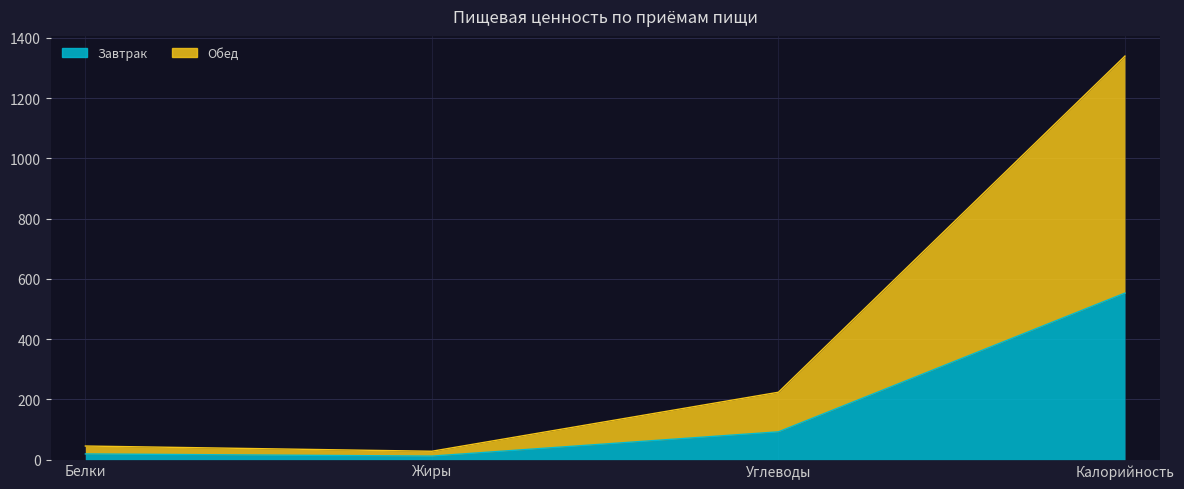

What is the label of the 4th point from the right?

Белки